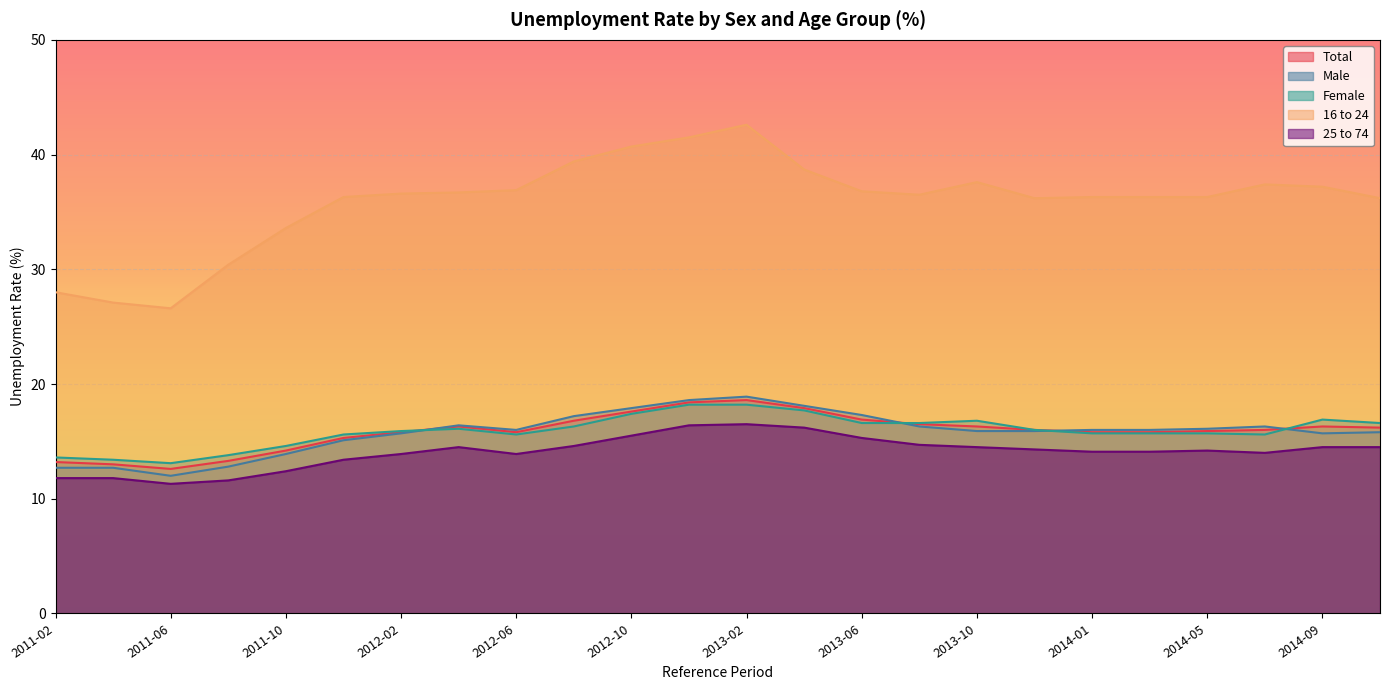

In 25 to 74, how many points are lower than both neighbors (excluding endpoints)?

3